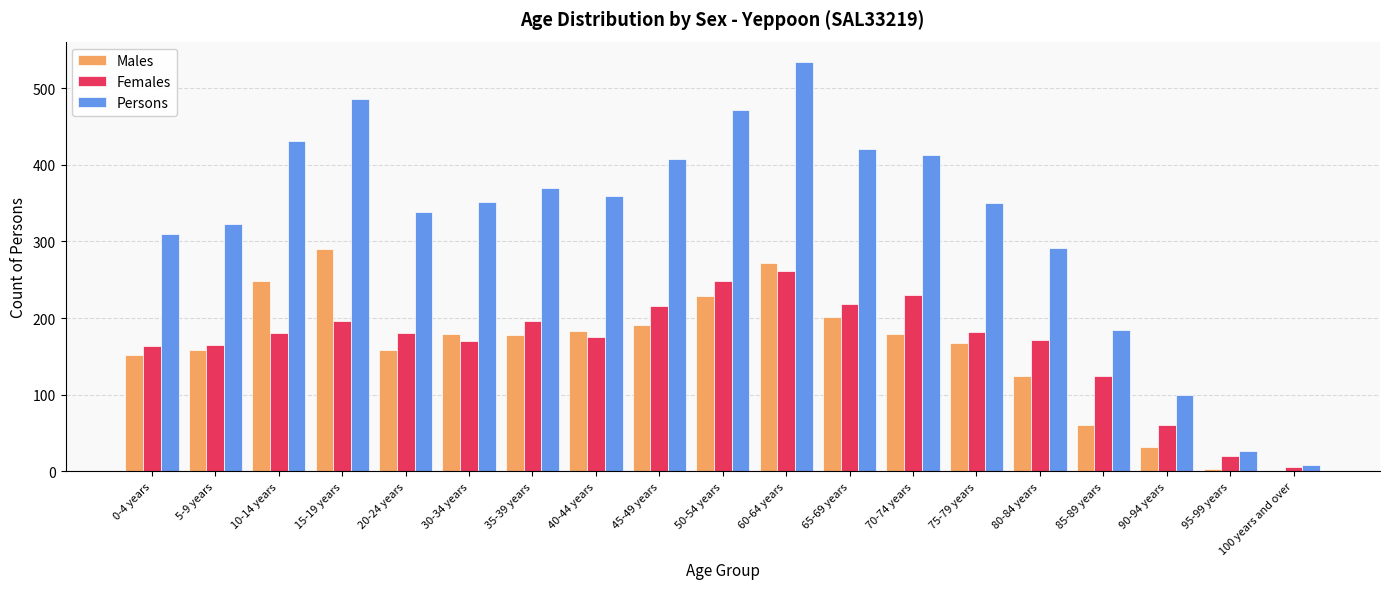

Are the bars horizontal?

No